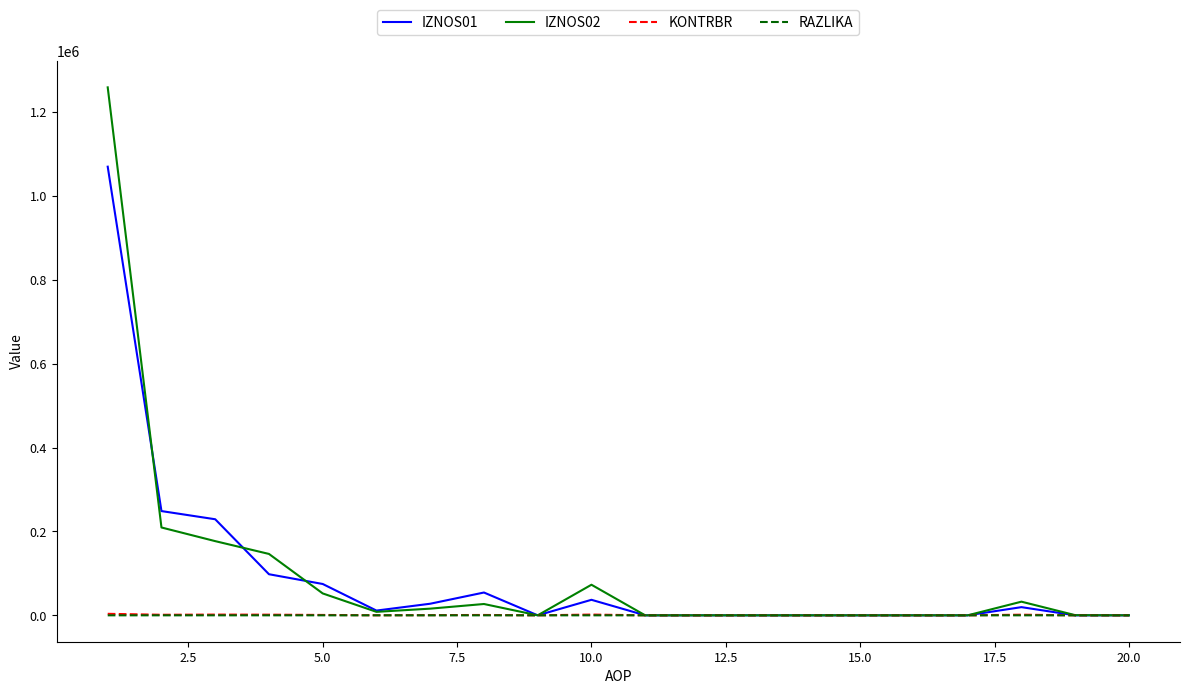

Which series has the widest spread of values?

IZNOS02